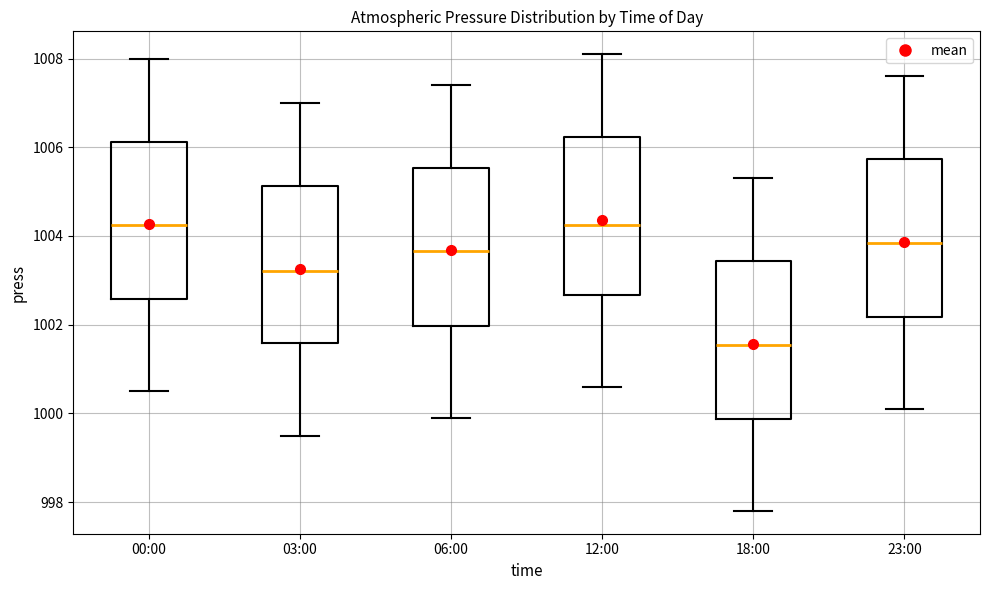

Which box's median line is the lowest?

18:00